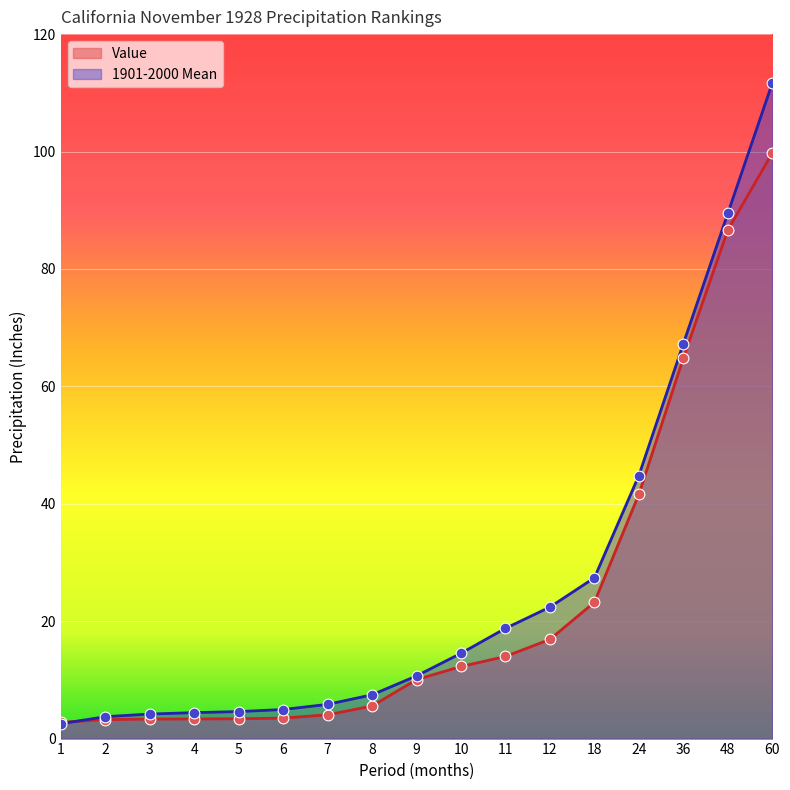

At which category is the sum across all series the highest?

60